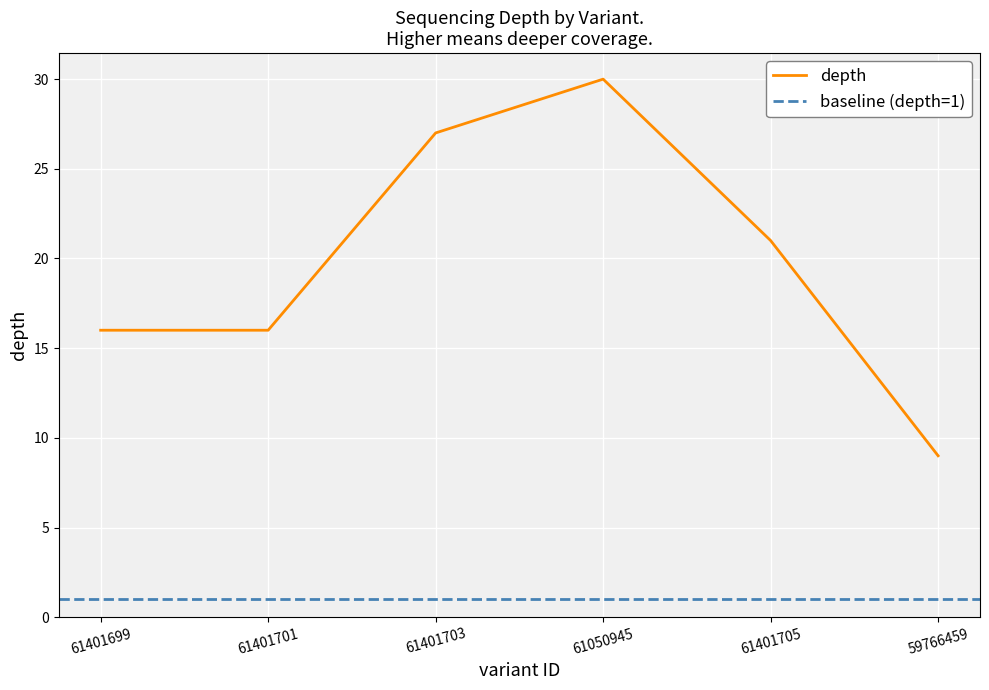

What is the difference between the maximum and minimum values?

21